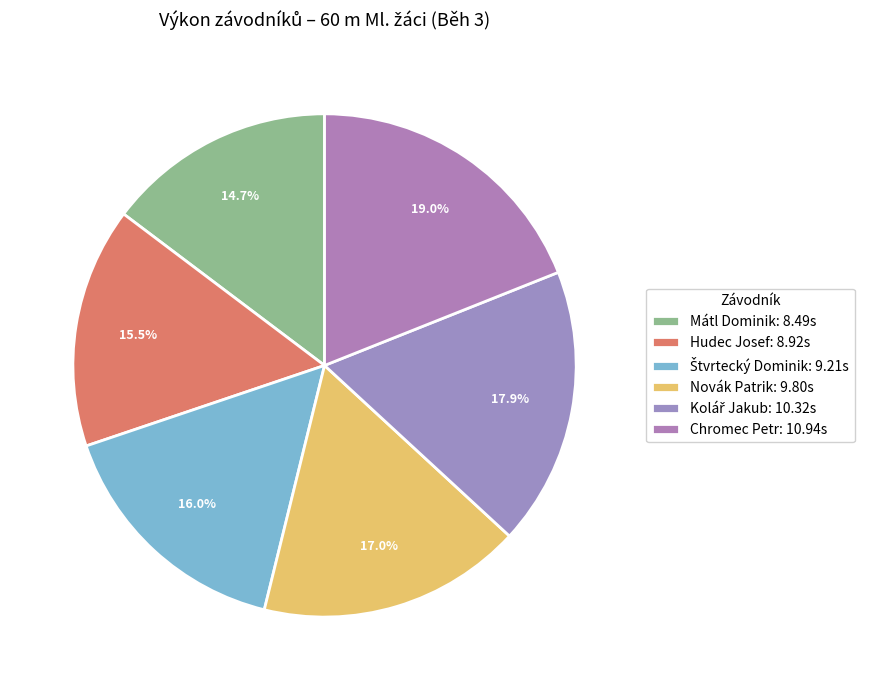

Does Chromec Petr account for over 50% of the chart?

No